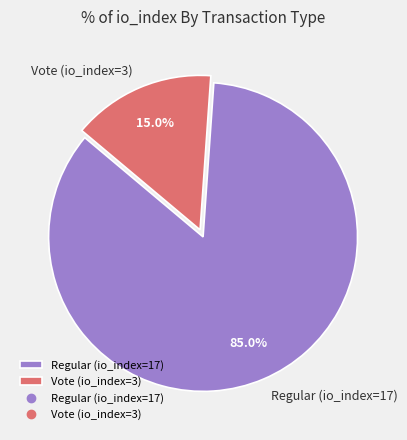

Does Regular (io_index=17) represent more than half of the total?

Yes